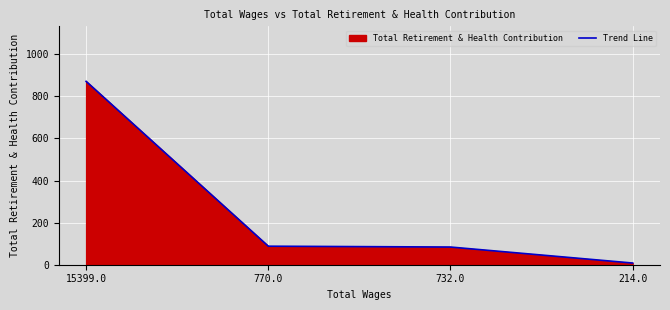

True or false: the data shows 54 at 770.0.

False